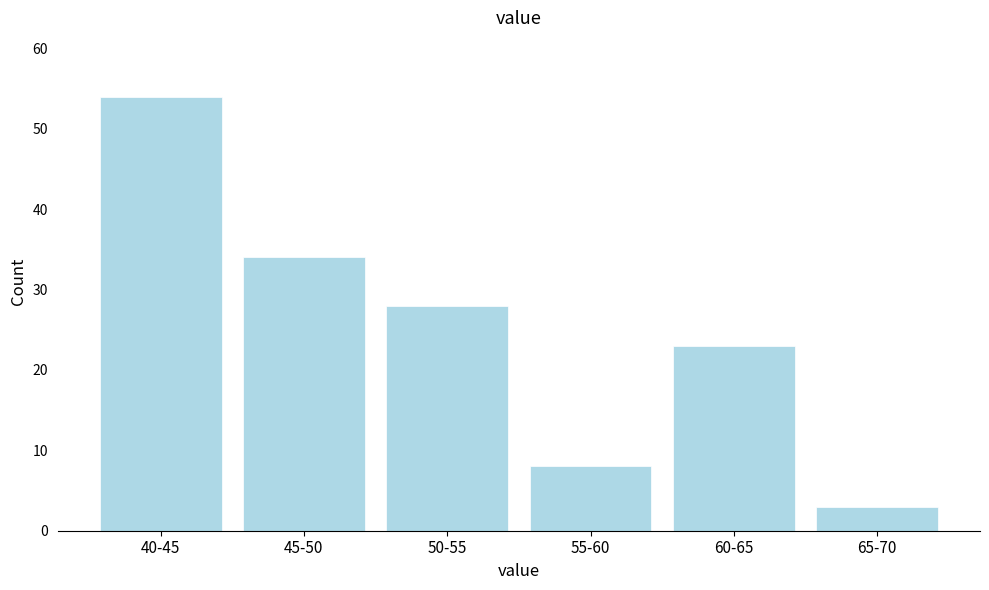

Reading right to left, list all the values displayed in this chart.

3	23	8	28	34	54